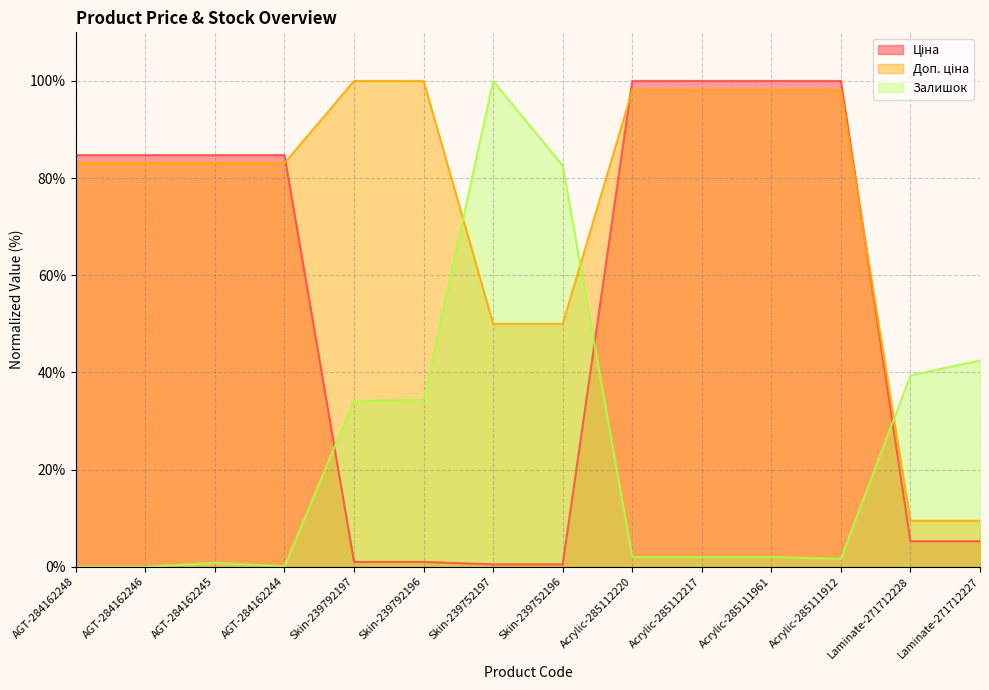

Which category has the highest value across all series?

Acrylic-285112220